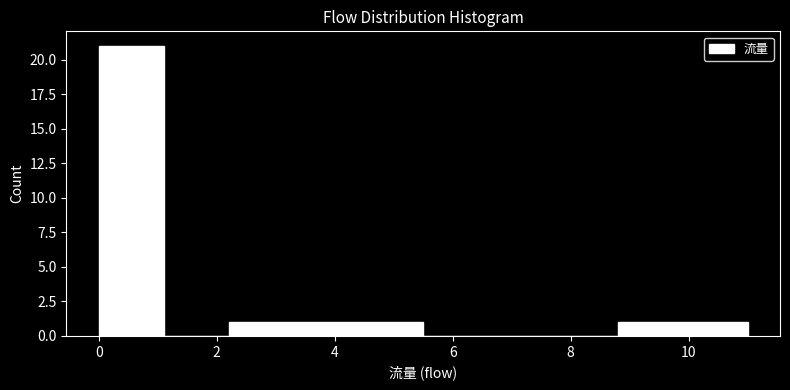

Over which range of the x-axis is the bar tallest?

0.0 to 1.1